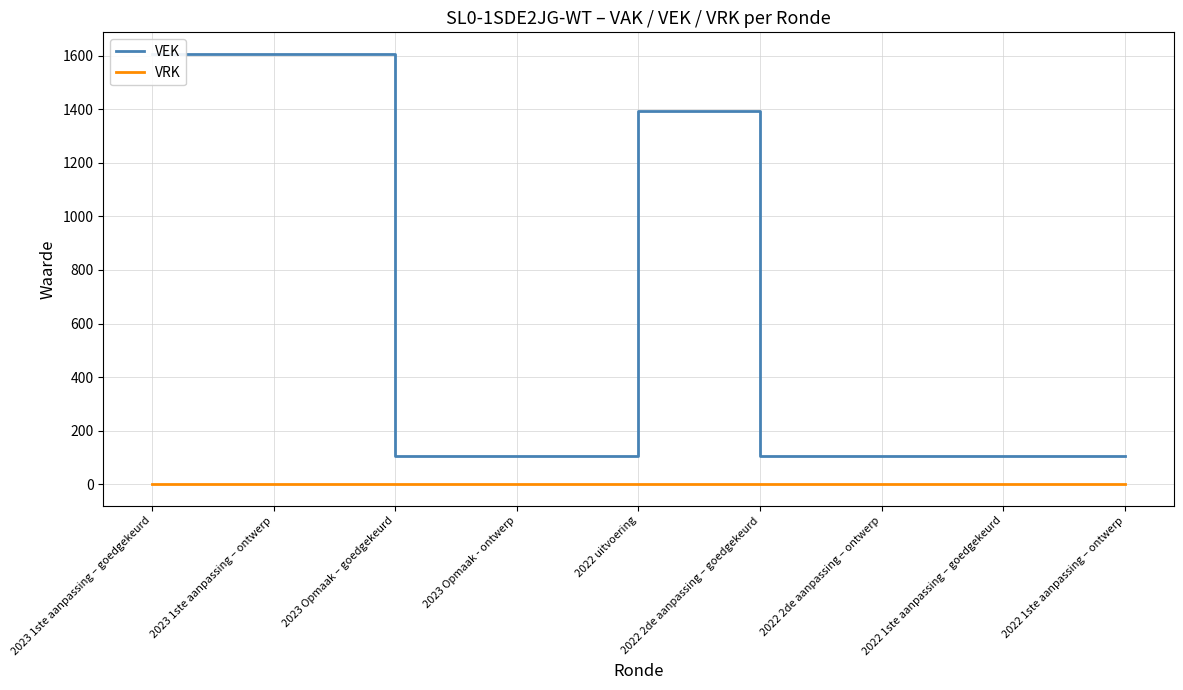

Reading left to right, transcribe all the data shown in this chart.

VEK: 2023 1ste aanpassing – goedgekeurd=1607	2023 1ste aanpassing – ontwerp=1607	2023 Opmaak – goedgekeurd=107	2023 Opmaak - ontwerp=107	2022 uitvoering=1392	2022 2de aanpassing – goedgekeurd=107	2022 2de aanpassing – ontwerp=107	2022 1ste aanpassing – goedgekeurd=107	2022 1ste aanpassing – ontwerp=107
VRK: 2023 1ste aanpassing – goedgekeurd=0	2023 1ste aanpassing – ontwerp=0	2023 Opmaak – goedgekeurd=0	2023 Opmaak - ontwerp=0	2022 uitvoering=0	2022 2de aanpassing – goedgekeurd=0	2022 2de aanpassing – ontwerp=0	2022 1ste aanpassing – goedgekeurd=0	2022 1ste aanpassing – ontwerp=0